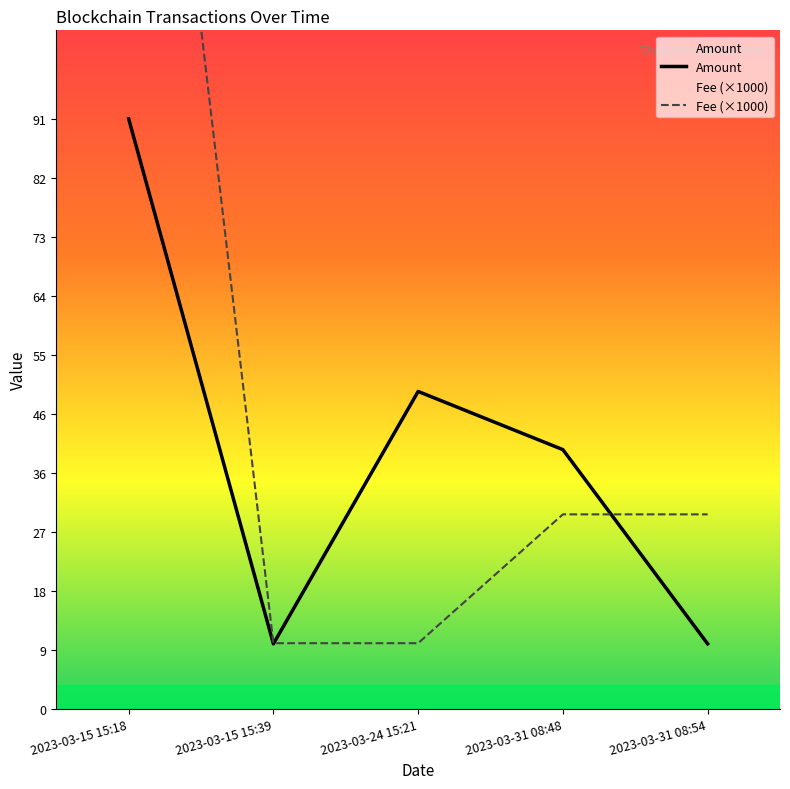

At which label does Fee first exceed 30?

2023-03-15 15:18